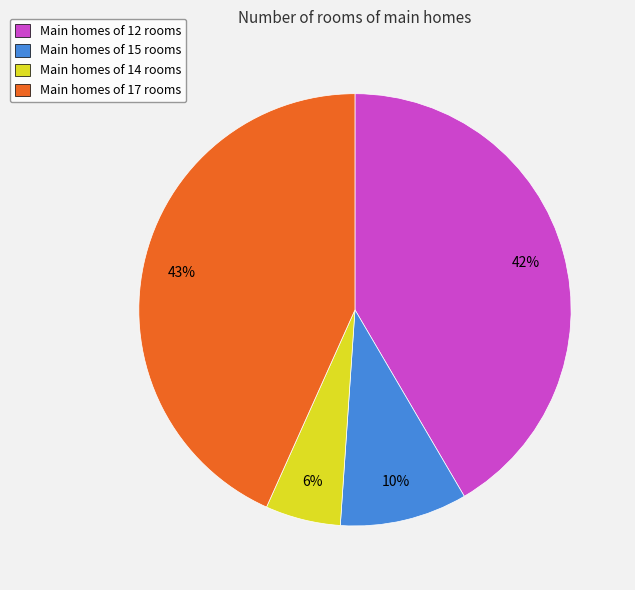

To the nearest percent, what is the average slice percentage?

25%